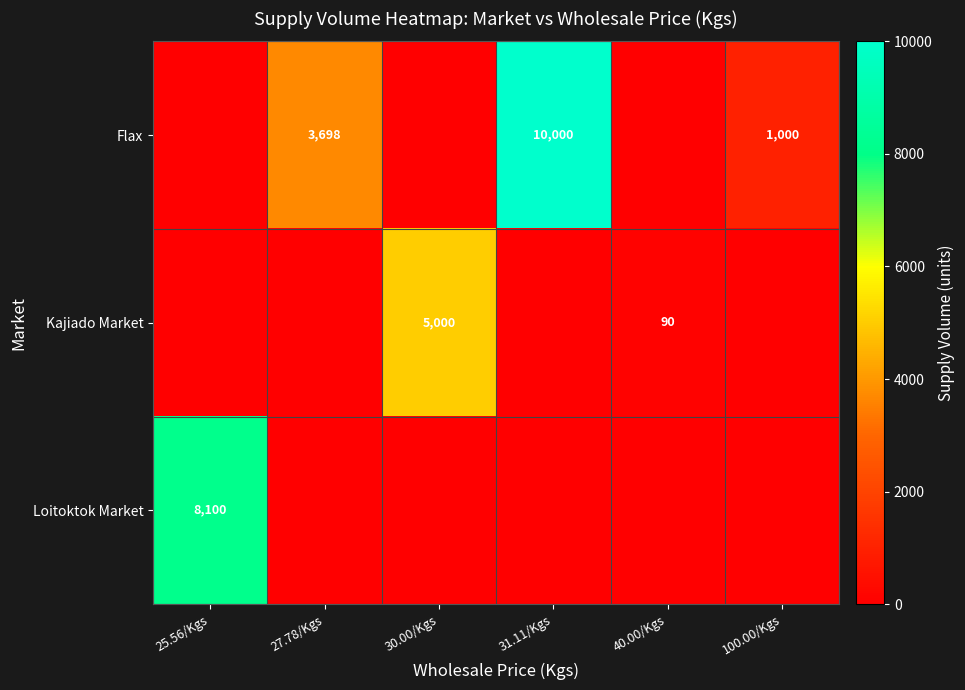

The value of Flax at 27.78/Kgs is 1020. True or false?

False